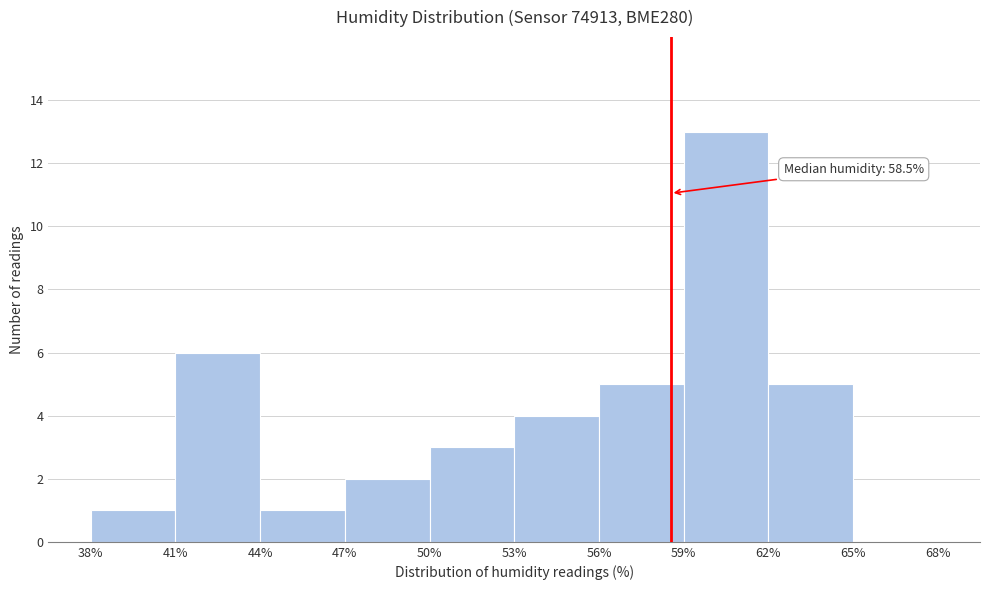

Over which range of the x-axis is the bar tallest?

59% to 62%